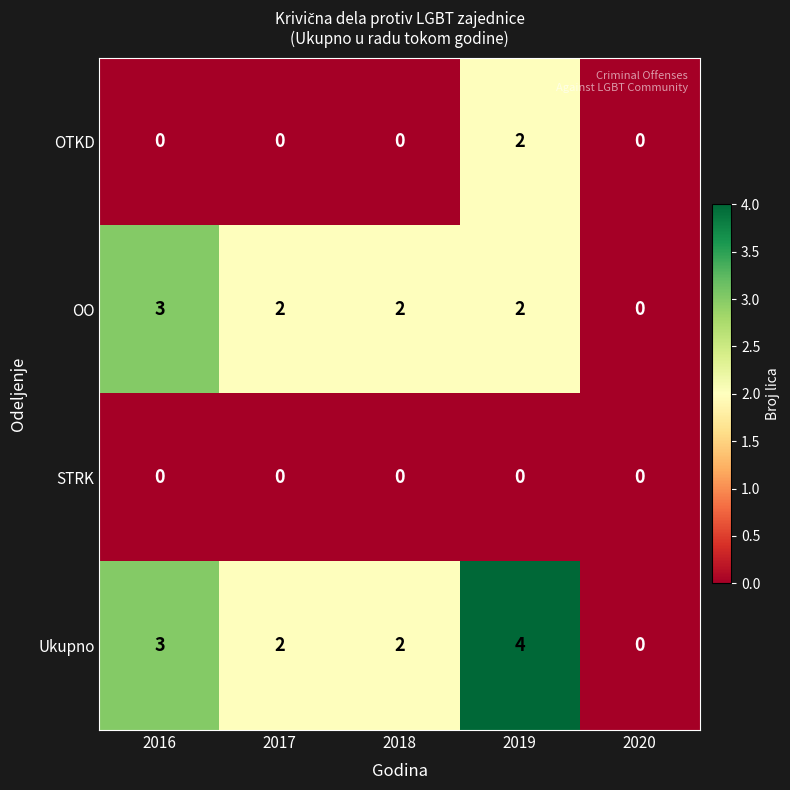

List the series in order of their peak value, lowest first.

STRK, OTKD, OO, Ukupno